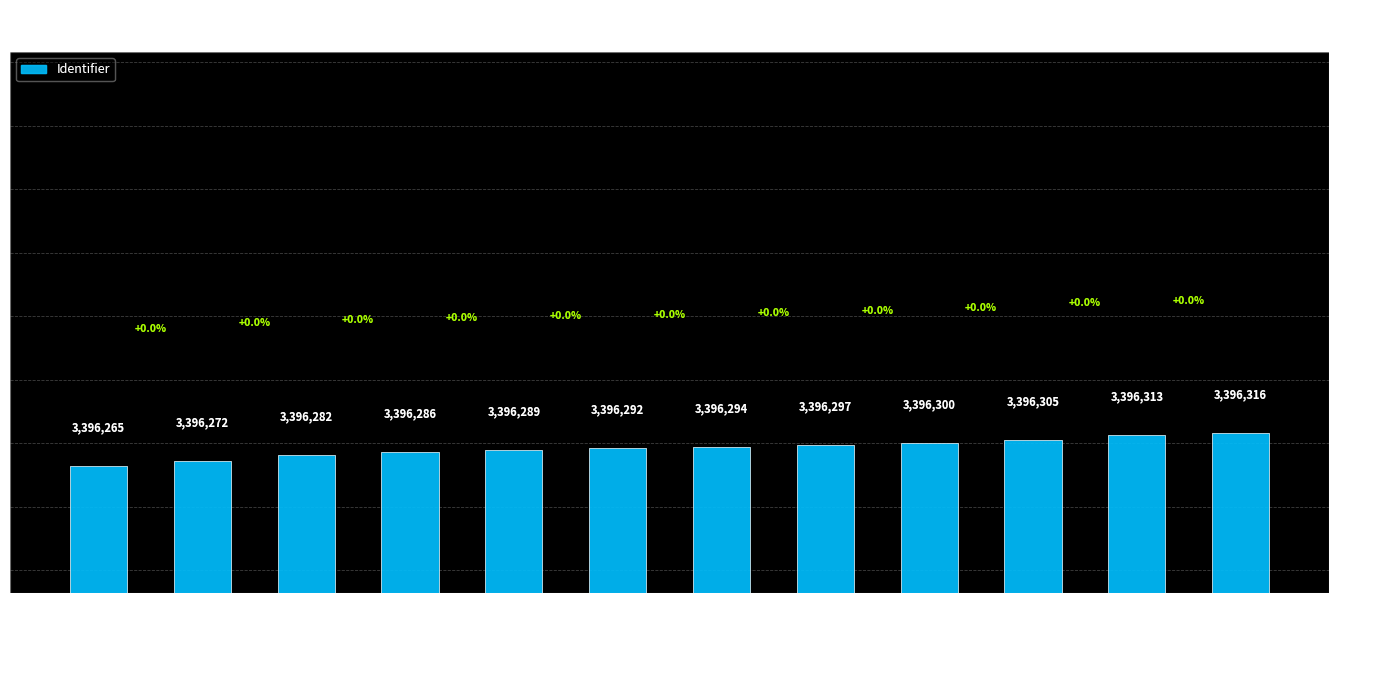

Reading left to right, extract all data points from this chart.

3396265	3396272	3396282	3396286	3396289	3396292	3396294	3396297	3396300	3396305	3396313	3396316